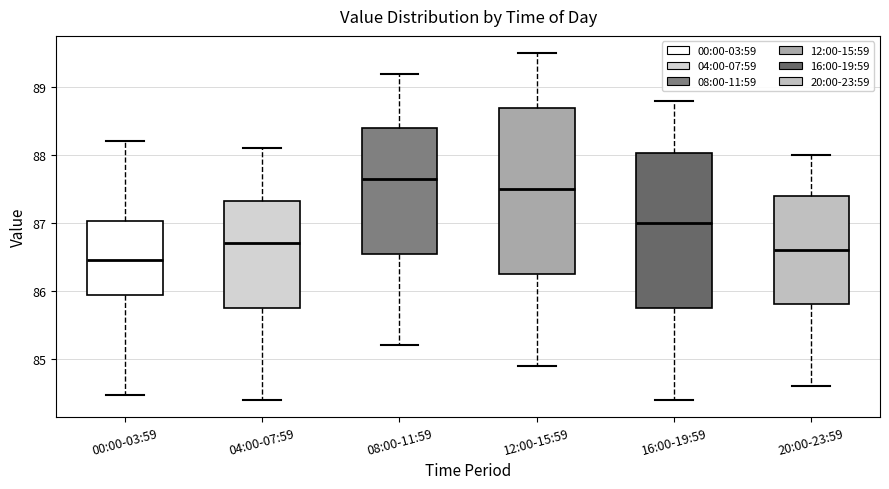

Where does the lower whisker of the box for 20:00-23:59 end on the y-axis? The values are not printed on the chart, so give them approximately, as read against the axis.

84.6